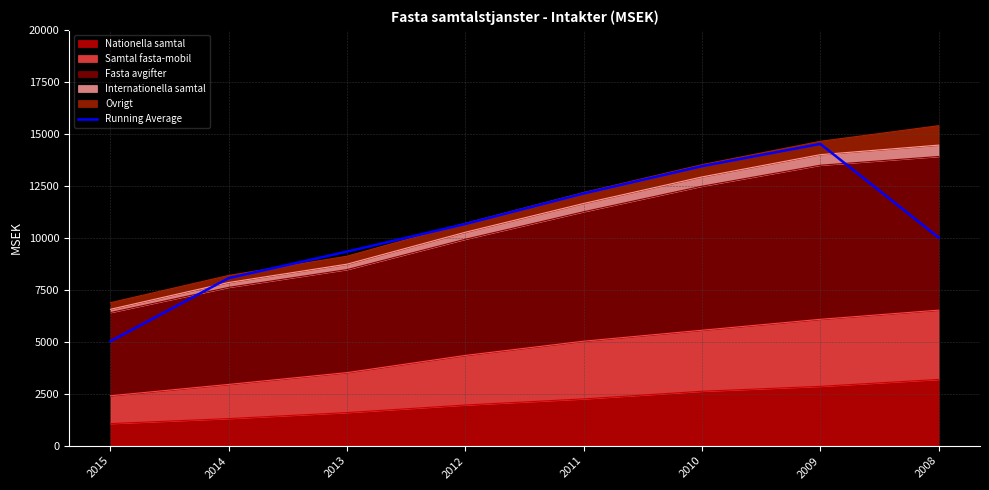

List the labels in order of value, largest first.

2009, 2010, 2011, 2012, 2008, 2013, 2014, 2015